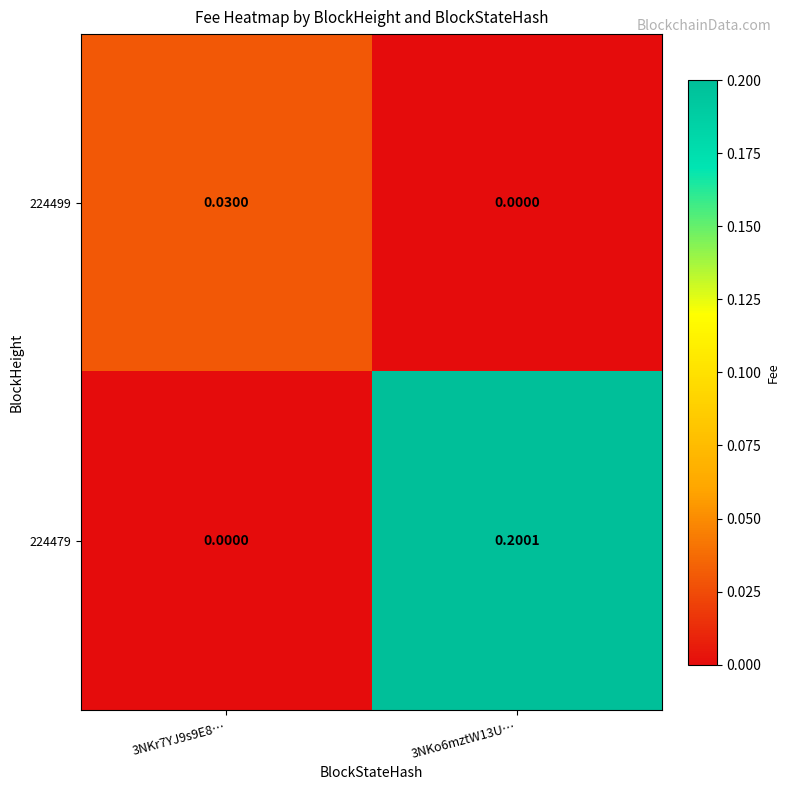

Is the value of 224499 at 3NKr7YJ9s9E8… greater than the value of 224479 at 3NKo6mztW13U…?

No